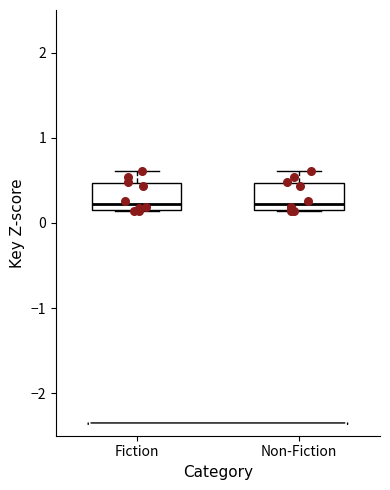

Reading left to right, read every box against the y-axis: the position of its median line, the range the box covers, and the ends of its whiskers. The values are not printed on the chart, so give them approximately, as read against the axis.

Fiction: median 0.2, box 0.1 to 0.5, whiskers 0.1 to 0.6
Non-Fiction: median 0.2, box 0.1 to 0.5, whiskers 0.1 to 0.6